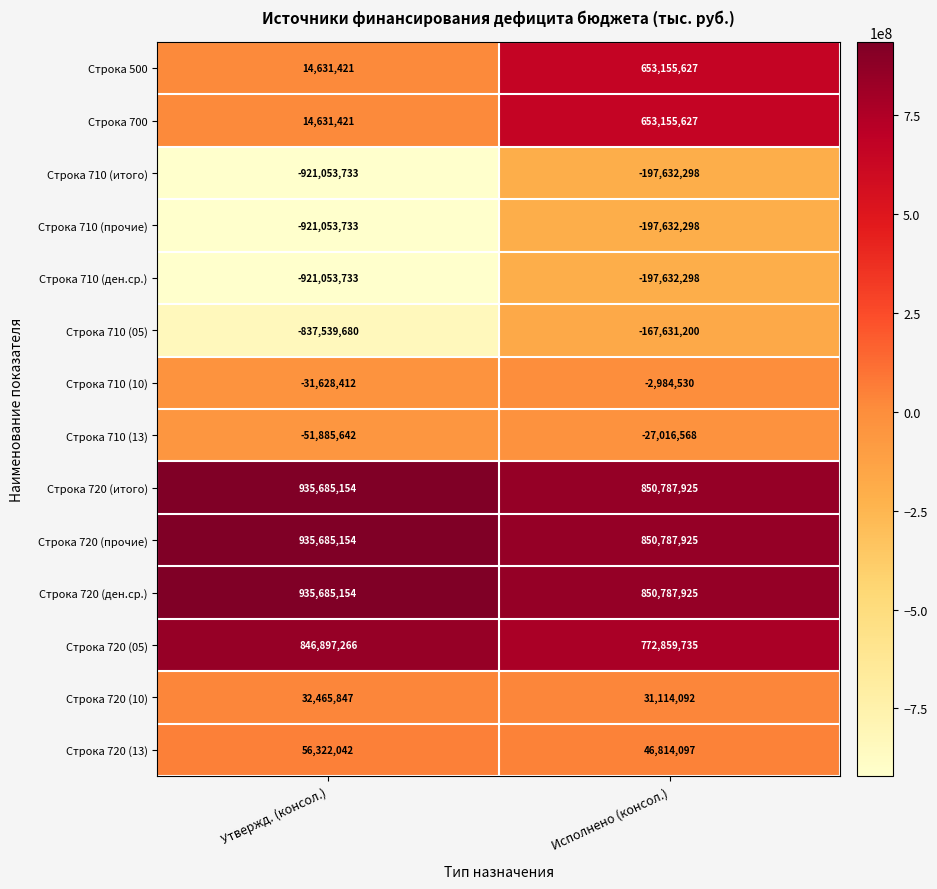

Reading left to right, extract all data points from this chart.

Строка 500: Утвержд. (консол.)=14631421	Исполнено (консол.)=653155627
Строка 700: Утвержд. (консол.)=14631421	Исполнено (консол.)=653155627
Строка 710 (итого): Утвержд. (консол.)=-921053733	Исполнено (консол.)=-197632298
Строка 710 (прочие): Утвержд. (консол.)=-921053733	Исполнено (консол.)=-197632298
Строка 710 (ден.ср.): Утвержд. (консол.)=-921053733	Исполнено (консол.)=-197632298
Строка 710 (05): Утвержд. (консол.)=-837539680	Исполнено (консол.)=-167631200
Строка 710 (10): Утвержд. (консол.)=-31628412	Исполнено (консол.)=-2984530
Строка 710 (13): Утвержд. (консол.)=-51885642	Исполнено (консол.)=-27016568
Строка 720 (итого): Утвержд. (консол.)=935685154	Исполнено (консол.)=850787925
Строка 720 (прочие): Утвержд. (консол.)=935685154	Исполнено (консол.)=850787925
Строка 720 (ден.ср.): Утвержд. (консол.)=935685154	Исполнено (консол.)=850787925
Строка 720 (05): Утвержд. (консол.)=846897266	Исполнено (консол.)=772859735
Строка 720 (10): Утвержд. (консол.)=32465847	Исполнено (консол.)=31114092
Строка 720 (13): Утвержд. (консол.)=56322042	Исполнено (консол.)=46814097